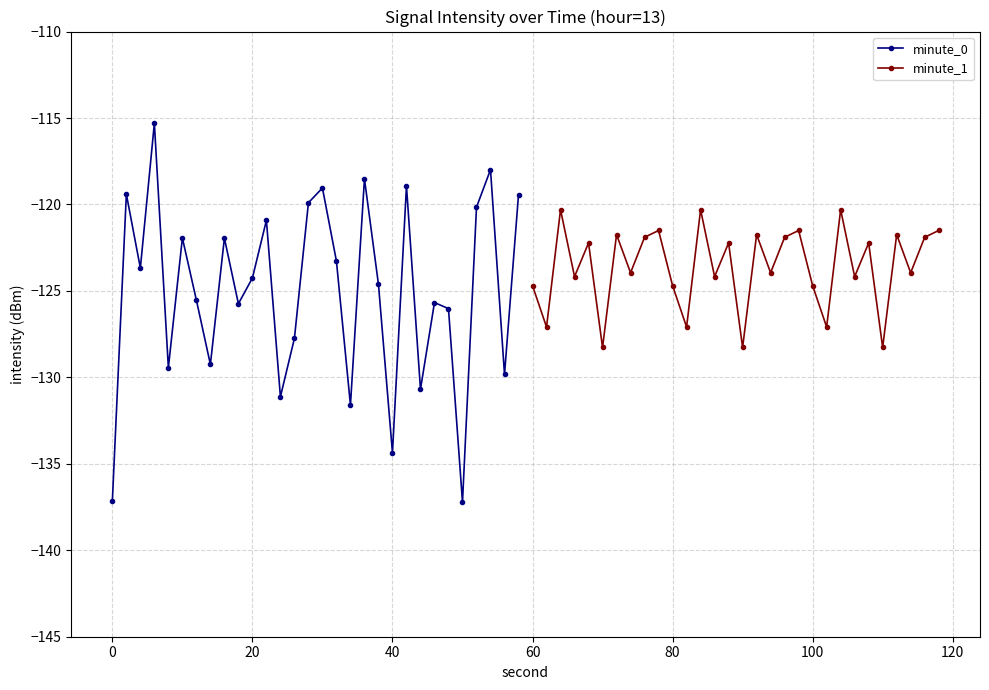

What is the minimum value for minute_0?

-137.2